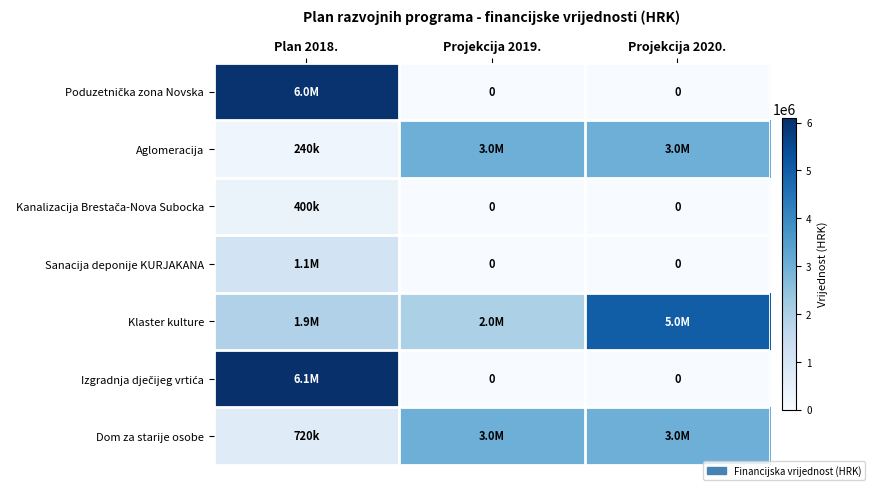

What is the difference between the Sanacija deponije KURJAKANA values at Projekcija 2020. and Plan 2018.?

1122000